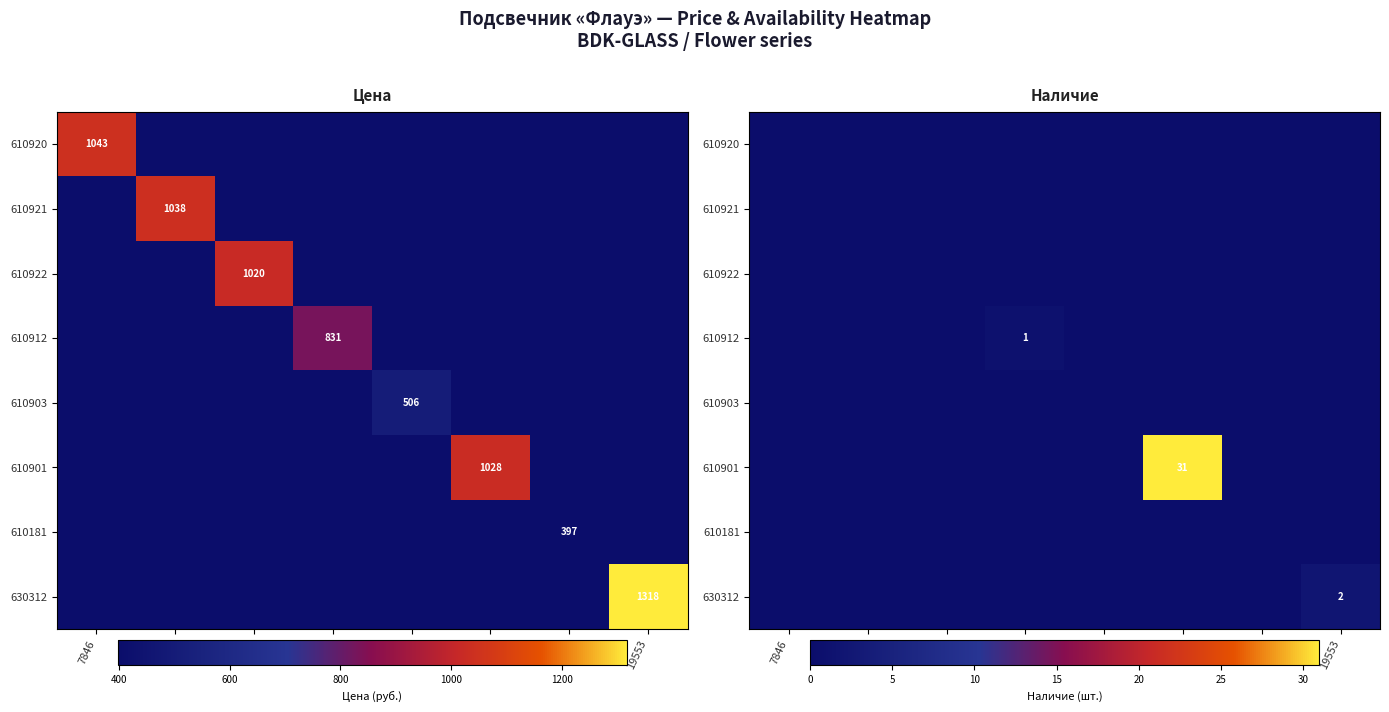

At which category is the sum across all series the highest?

8256